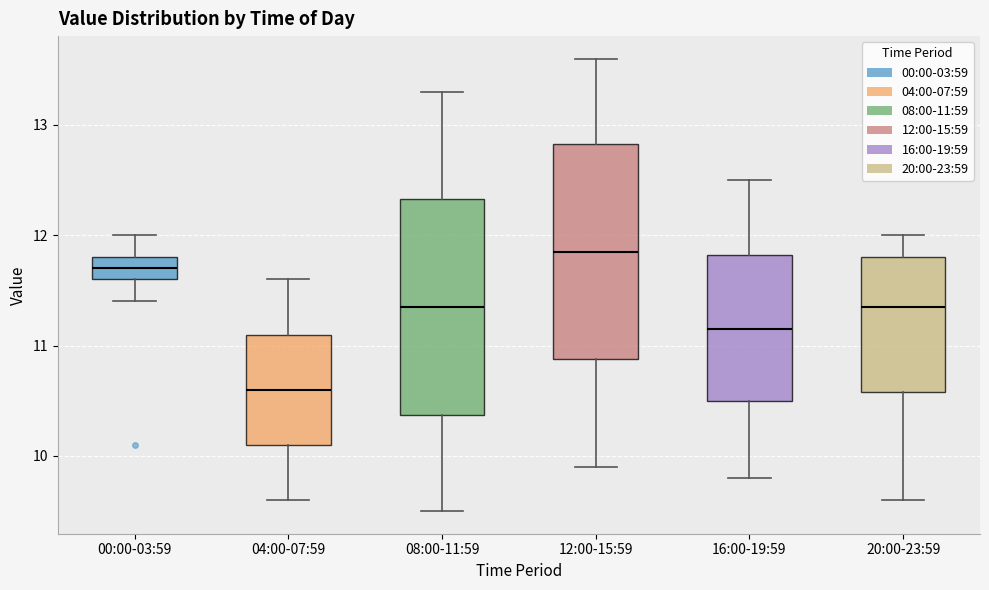

Reading left to right, transcribe this box plot: for each box, give where its median line is, the range the box spans, and where its two whiskers end, as read against the y-axis. The values are not printed on the chart, so give them approximately, as read against the axis.

00:00-03:59: median 11.7, box 11.6 to 11.8, whiskers 11.4 to 12.0
04:00-07:59: median 10.6, box 10.1 to 11.1, whiskers 9.6 to 11.6
08:00-11:59: median 11.4, box 10.4 to 12.3, whiskers 9.5 to 13.3
12:00-15:59: median 11.9, box 10.9 to 12.8, whiskers 9.9 to 13.6
16:00-19:59: median 11.2, box 10.5 to 11.8, whiskers 9.8 to 12.5
20:00-23:59: median 11.4, box 10.6 to 11.8, whiskers 9.6 to 12.0